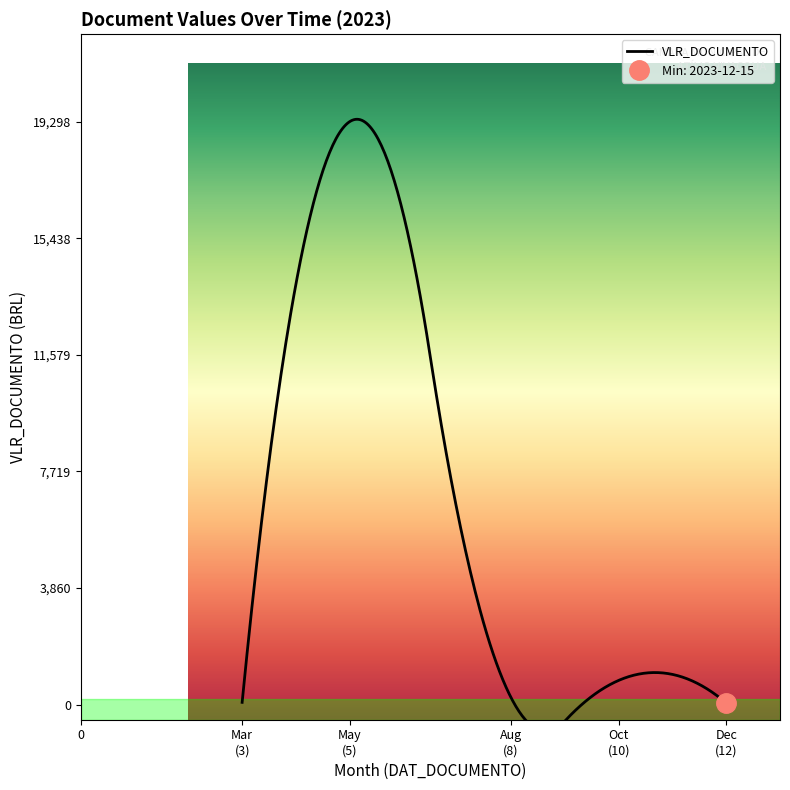

Count the number of values greater than 230.

2